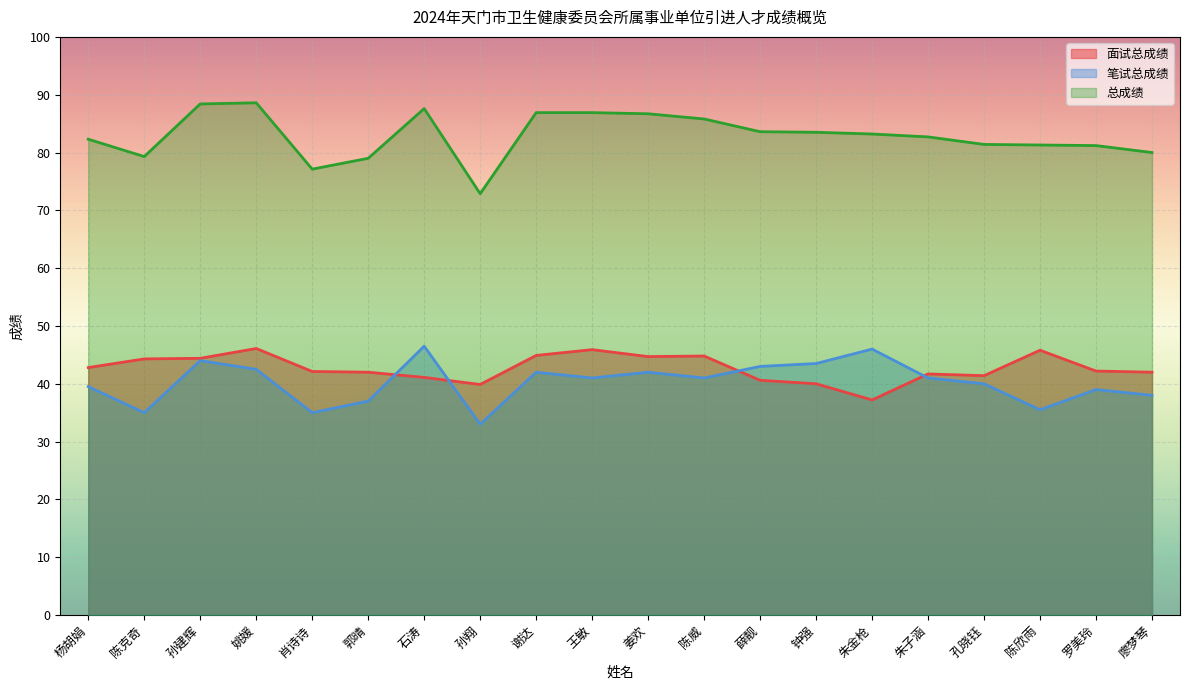

What is the spread (max minus min) of values at 廖梦琴?

42.0